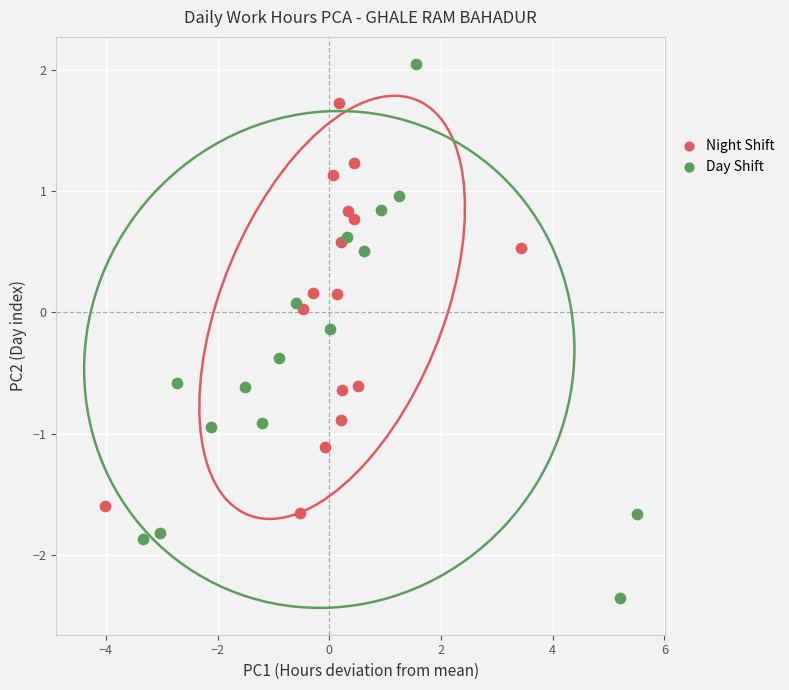

Which series has the widest spread of Y values?

Day Shift